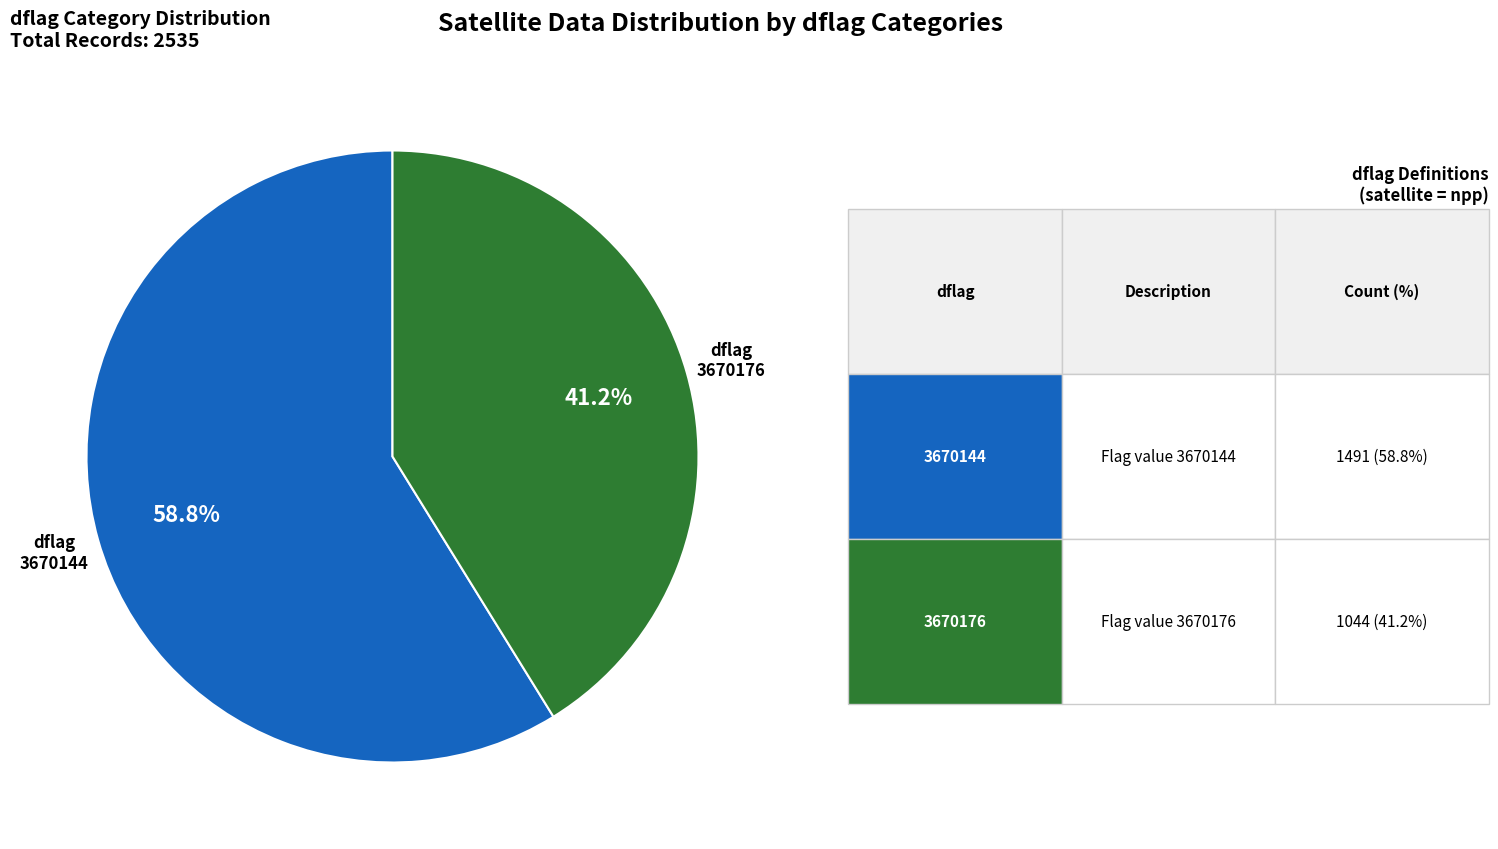

To the nearest percent, what portion does 3670144 represent?

59%